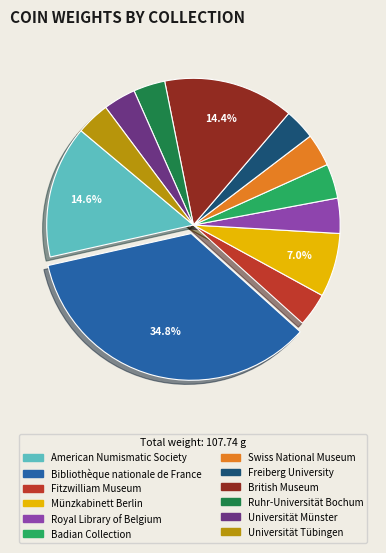

Which category has the biggest portion of the pie?

Bibliothèque nationale de France